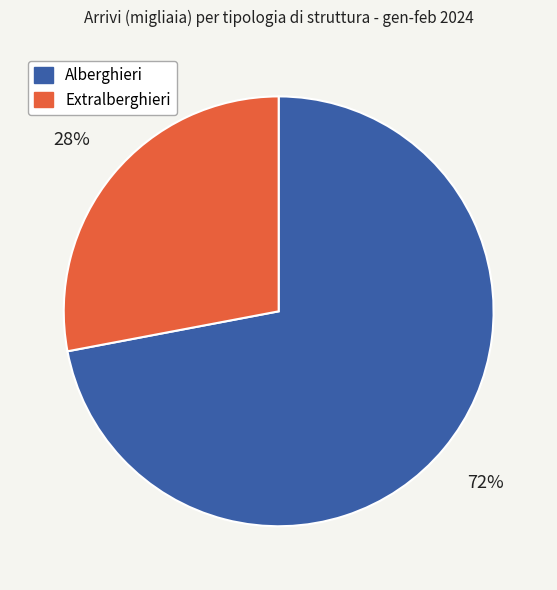

The Extralberghieri slice represents 42% of the pie. True or false?

False